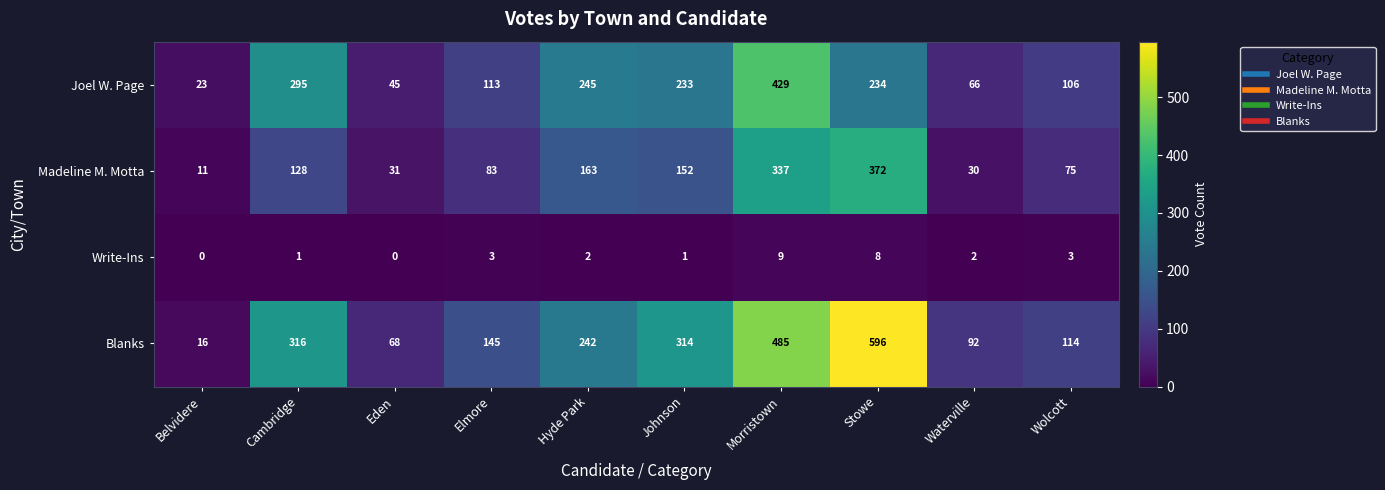

List the series in order of their overall mean, lowest first.

Write-Ins, Madeline M. Motta, Joel W. Page, Blanks